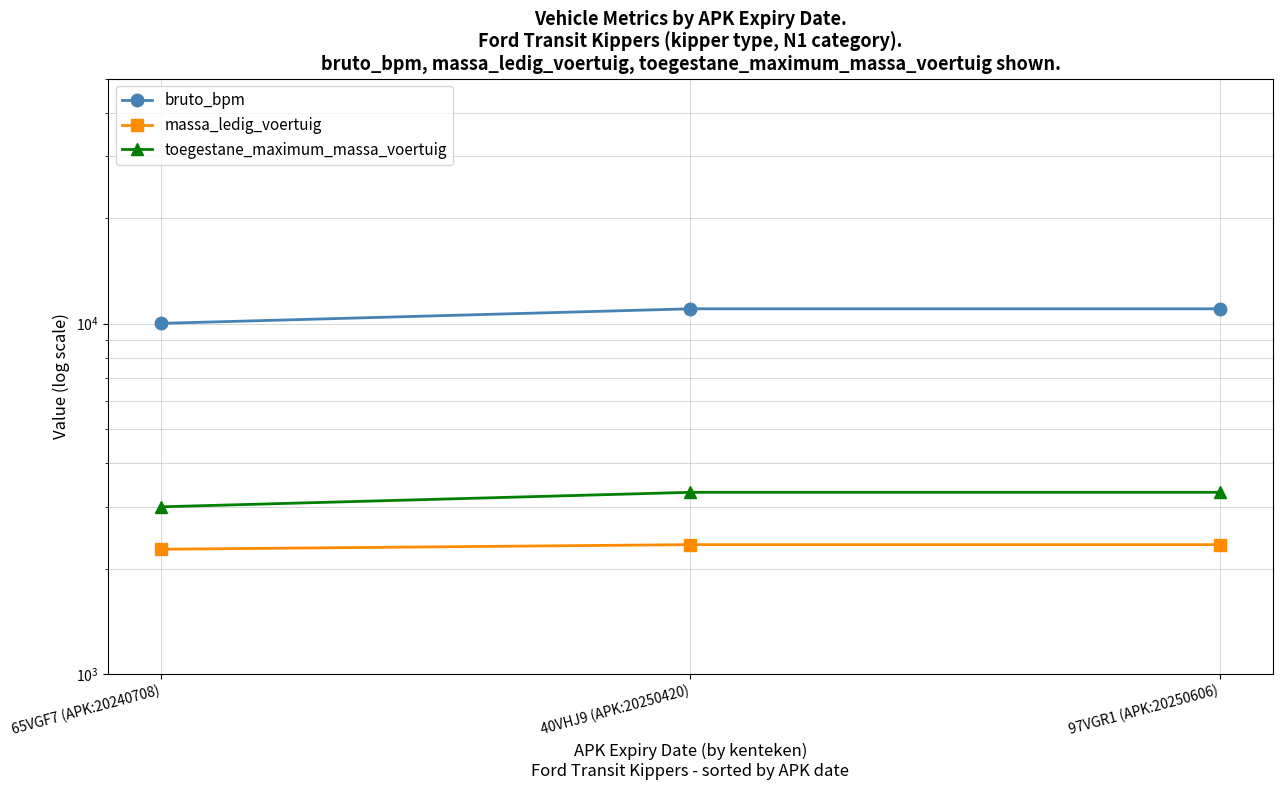

Read the toegestane_maximum_massa_voertuig value at 40VHJ9 (APK:20250420).

3300